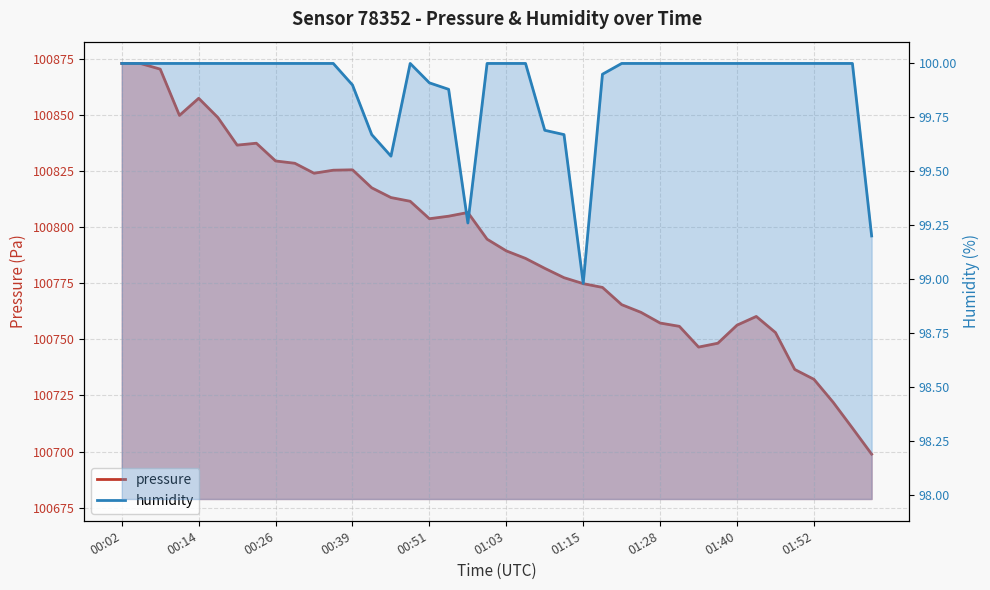

Reading left to right, extract all data points from this chart.

pressure: 00:02=100873.0	00:05=100872.9	00:08=100870.5	00:11=100849.8	00:14=100857.5	00:17=100848.9	00:20=100836.6	00:23=100837.4	00:26=100829.5	00:29=100828.5	00:32=100824.1	00:35=100825.4	00:39=100825.6	00:42=100817.6	00:45=100813.2	00:48=100811.6	00:51=100803.8	00:54=100804.9	00:57=100806.6	01:00=100794.7	01:03=100789.4	01:06=100786.1	01:09=100781.7	01:12=100777.5	01:15=100774.8	01:18=100773.2	01:21=100765.5	01:24=100762.1	01:28=100757.3	01:31=100755.8	01:34=100746.6	01:37=100748.3	01:40=100756.3	01:43=100760.2	01:46=100753.0	01:49=100736.6	01:52=100732.2	01:55=100721.9	01:58=100710.5	02:01=100698.8
humidity: 00:02=100.0	00:05=100.0	00:08=100.0	00:11=100.0	00:14=100.0	00:17=100.0	00:20=100.0	00:23=100.0	00:26=100.0	00:29=100.0	00:32=100.0	00:35=100.0	00:39=99.9	00:42=99.7	00:45=99.6	00:48=100.0	00:51=99.9	00:54=99.9	00:57=99.3	01:00=100.0	01:03=100.0	01:06=100.0	01:09=99.7	01:12=99.7	01:15=99.0	01:18=100.0	01:21=100.0	01:24=100.0	01:28=100.0	01:31=100.0	01:34=100.0	01:37=100.0	01:40=100.0	01:43=100.0	01:46=100.0	01:49=100.0	01:52=100.0	01:55=100.0	01:58=100.0	02:01=99.2